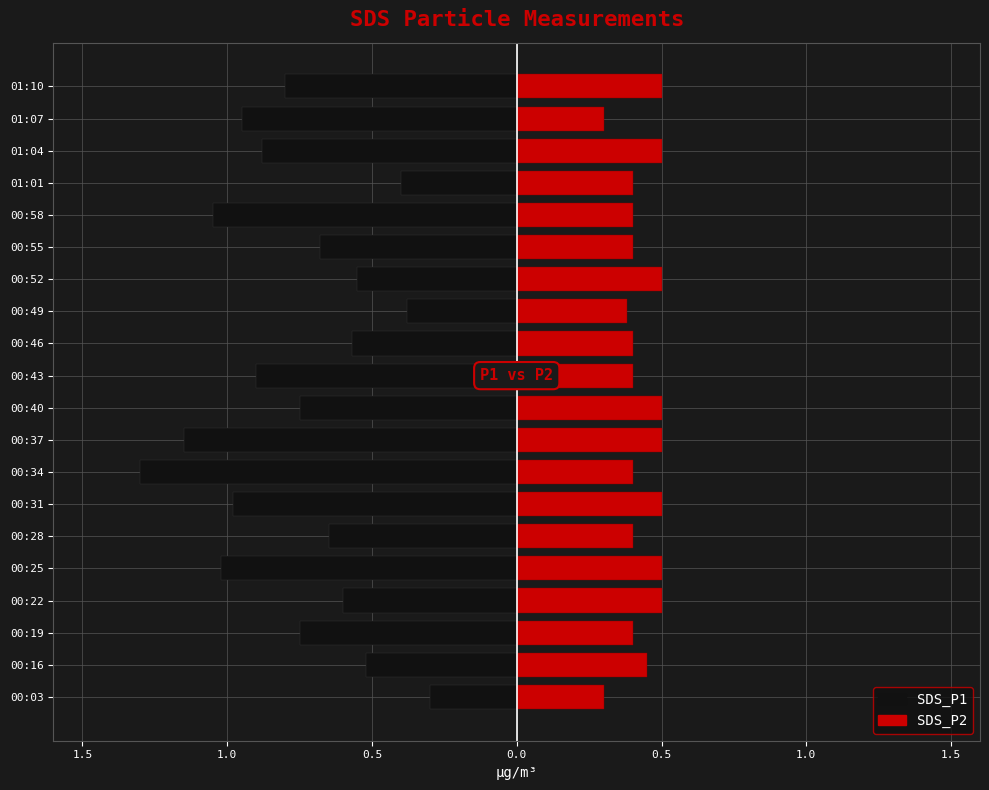

The value of SDS_P1 at 00:22 is -0.3. True or false?

False